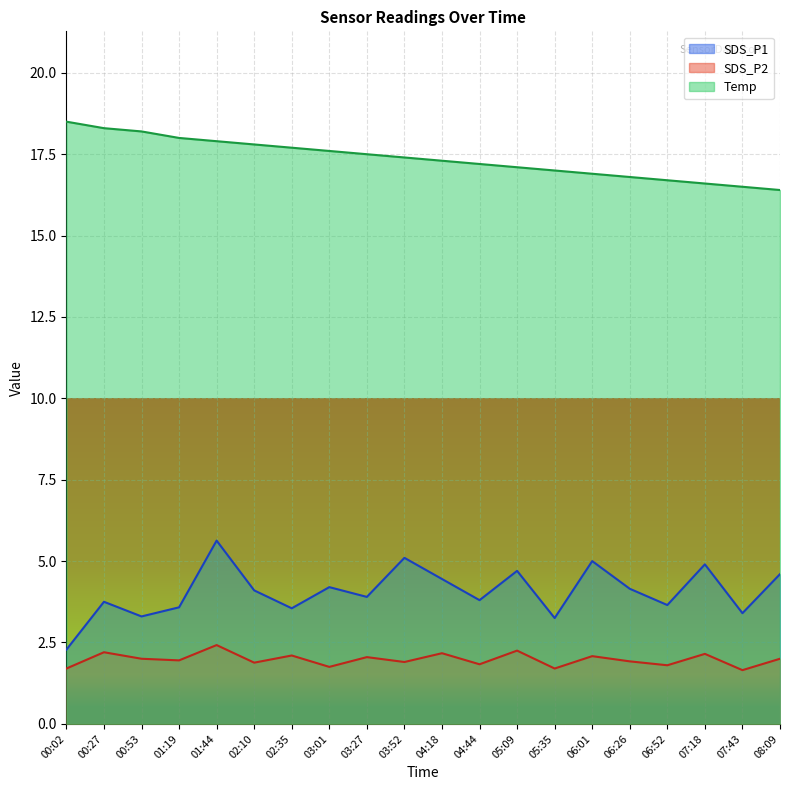

What is the difference between the second highest and minimum values in the SDS_P1 series?

2.8